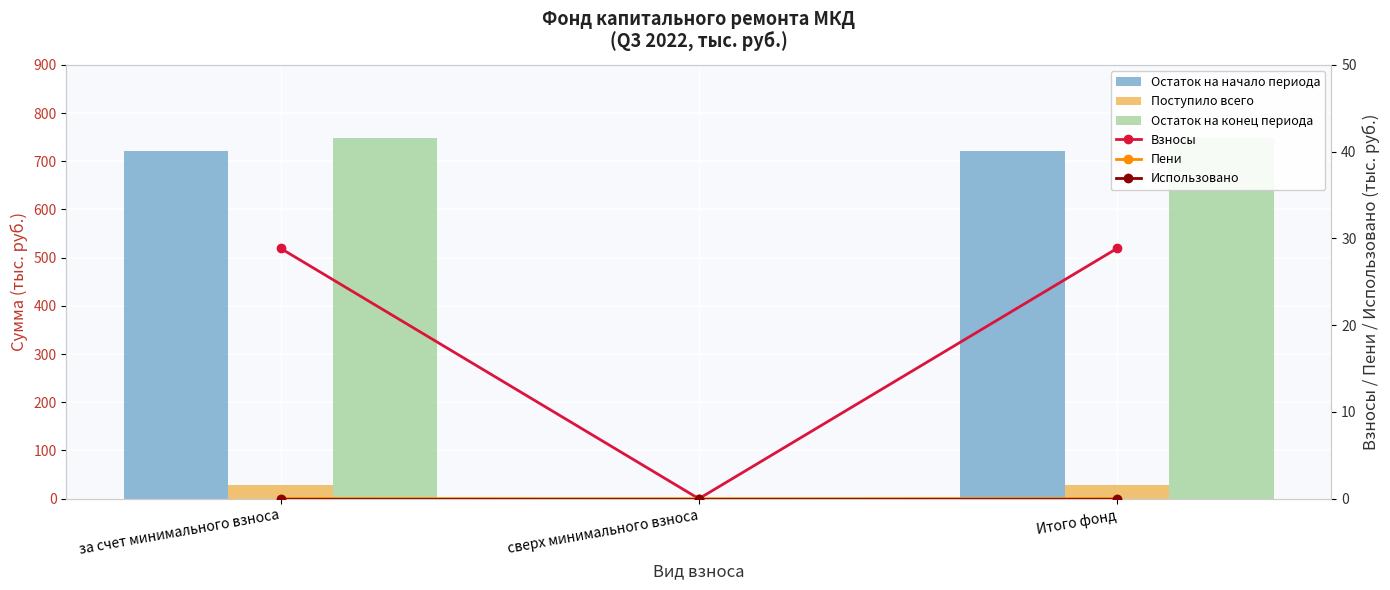

What is the average value of the Взносы series?

19.2